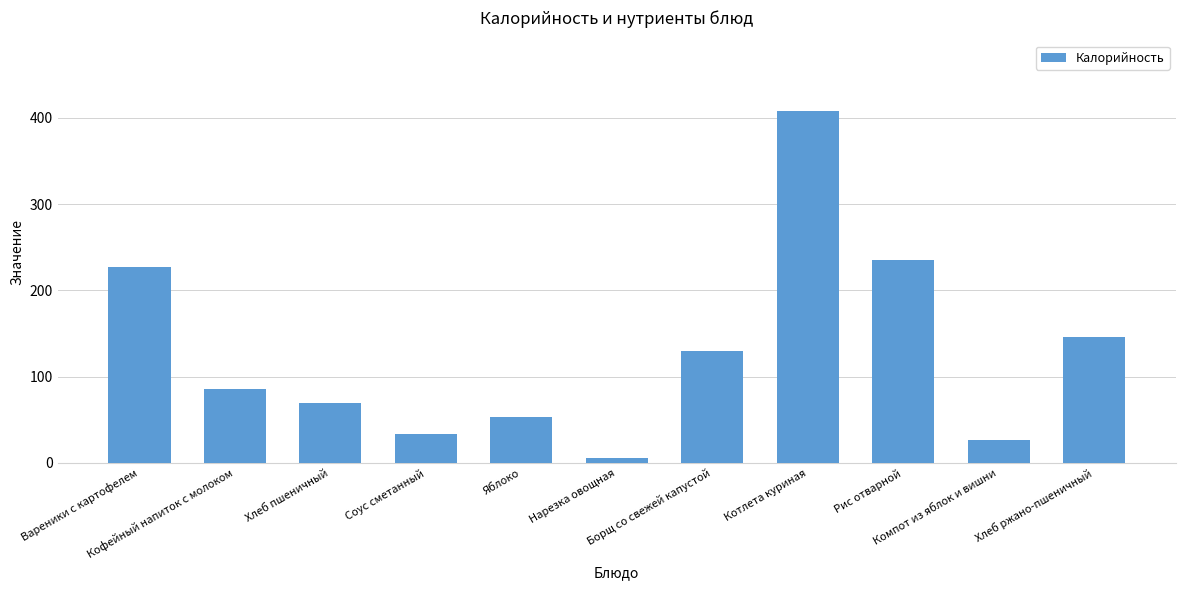

What is the average value?

129